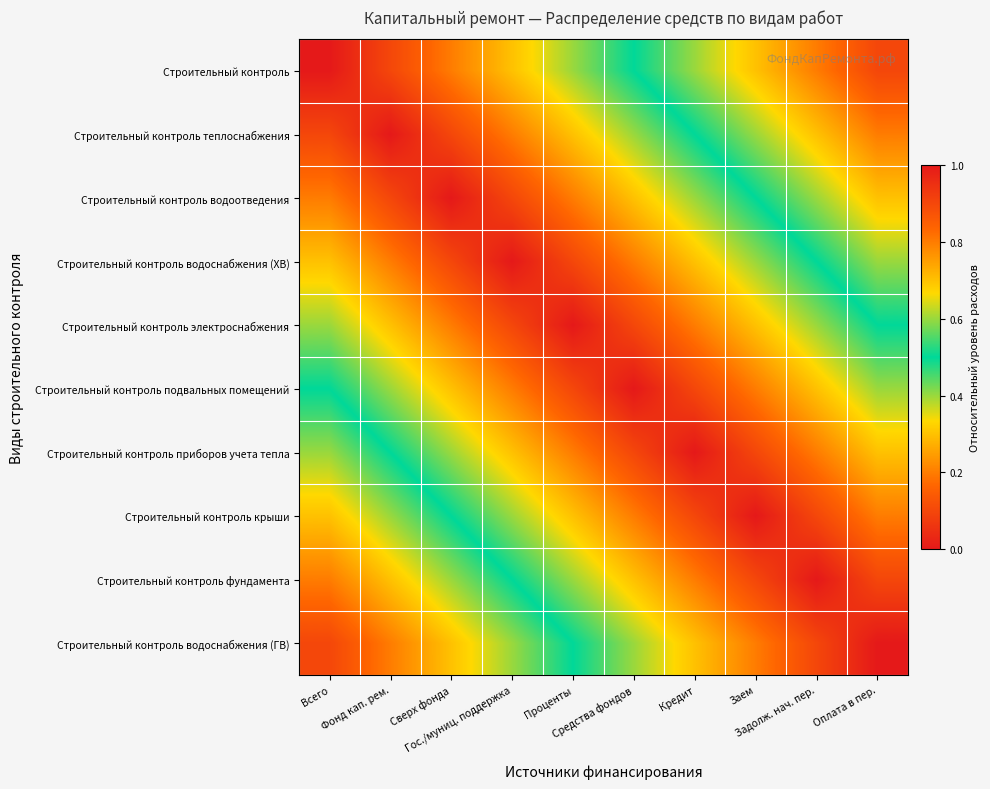

Count the number of data series in this chart.

10